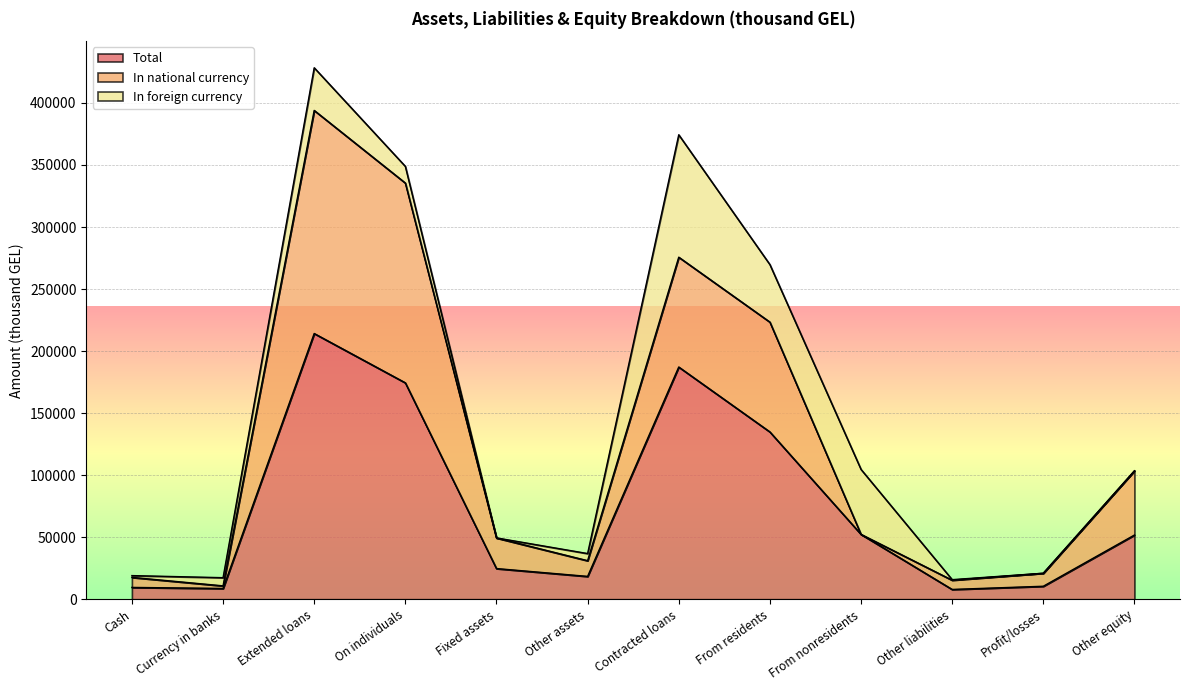

At which label does In national currency first exceed 24669?

Extended loans